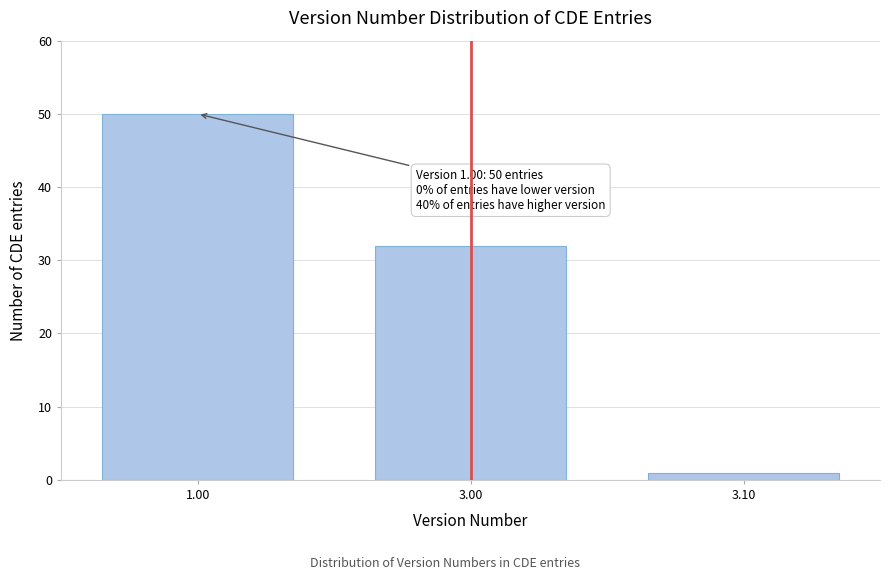

Reading right to left, extract all data points from this chart.

3.10=1	3.00=32	1.00=50